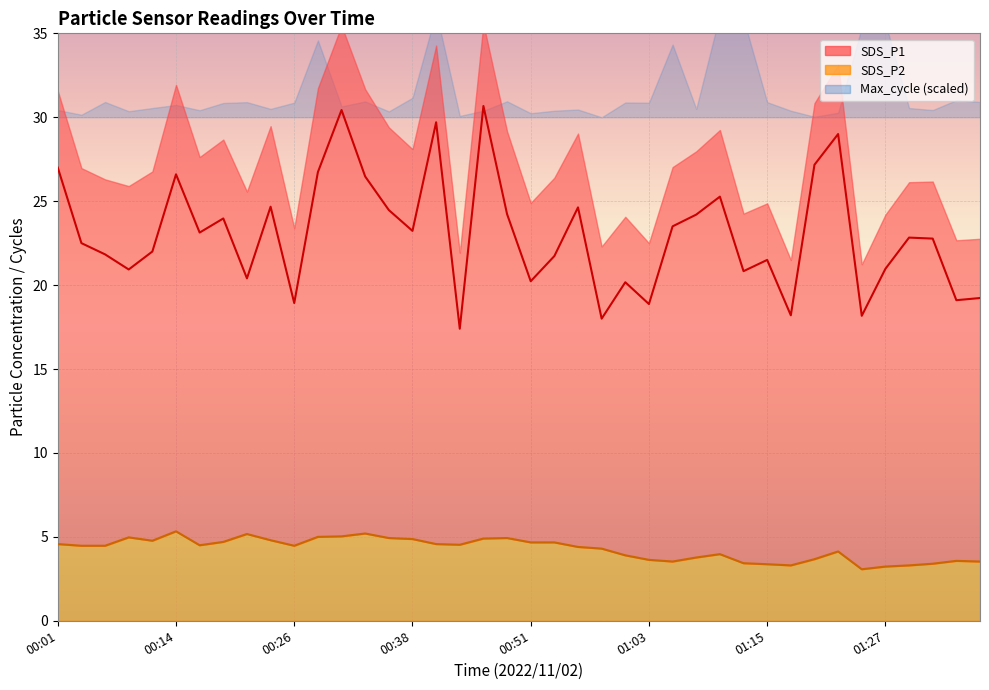

Reading left to right, what are all the values shown in this chart?

SDS_P1: 00:01=27.0	00:04=22.5	00:06=21.8	00:09=20.9	00:11=22.0	00:14=26.6	00:16=23.1	00:19=24.0	00:21=20.4	00:23=24.7	00:26=18.9	00:28=26.7	00:31=30.4	00:33=26.5	00:36=24.5	00:38=23.2	00:41=29.7	00:43=17.4	00:46=30.7	00:48=24.2	00:51=20.2	00:53=21.7	00:55=24.6	00:58=18.0	01:00=20.2	01:03=18.9	01:05=23.5	01:08=24.2	01:10=25.3	01:13=20.8	01:15=21.5	01:18=18.2	01:20=27.2	01:23=29.0	01:25=18.2	01:27=21.0	01:30=22.8	01:32=22.8	01:35=19.1	01:37=19.2
SDS_P2: 00:01=4.6	00:04=4.5	00:06=4.5	00:09=5.0	00:11=4.8	00:14=5.3	00:16=4.5	00:19=4.7	00:21=5.2	00:23=4.8	00:26=4.5	00:28=5.0	00:31=5.0	00:33=5.2	00:36=4.9	00:38=4.9	00:41=4.6	00:43=4.5	00:46=4.9	00:48=4.9	00:51=4.7	00:53=4.7	00:55=4.4	00:58=4.3	01:00=3.9	01:03=3.6	01:05=3.5	01:08=3.8	01:10=4.0	01:13=3.4	01:15=3.4	01:18=3.3	01:20=3.7	01:23=4.1	01:25=3.1	01:27=3.2	01:30=3.3	01:32=3.4	01:35=3.6	01:37=3.5